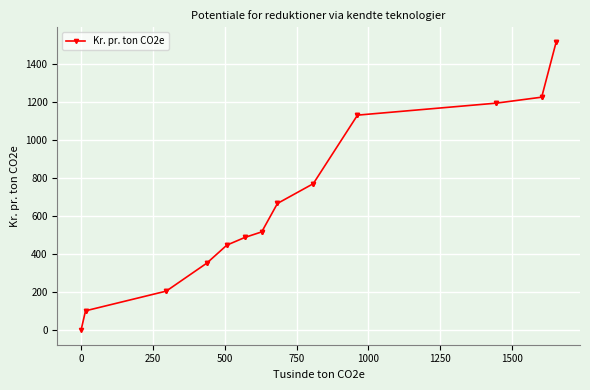

Count the number of data series in this chart.

1